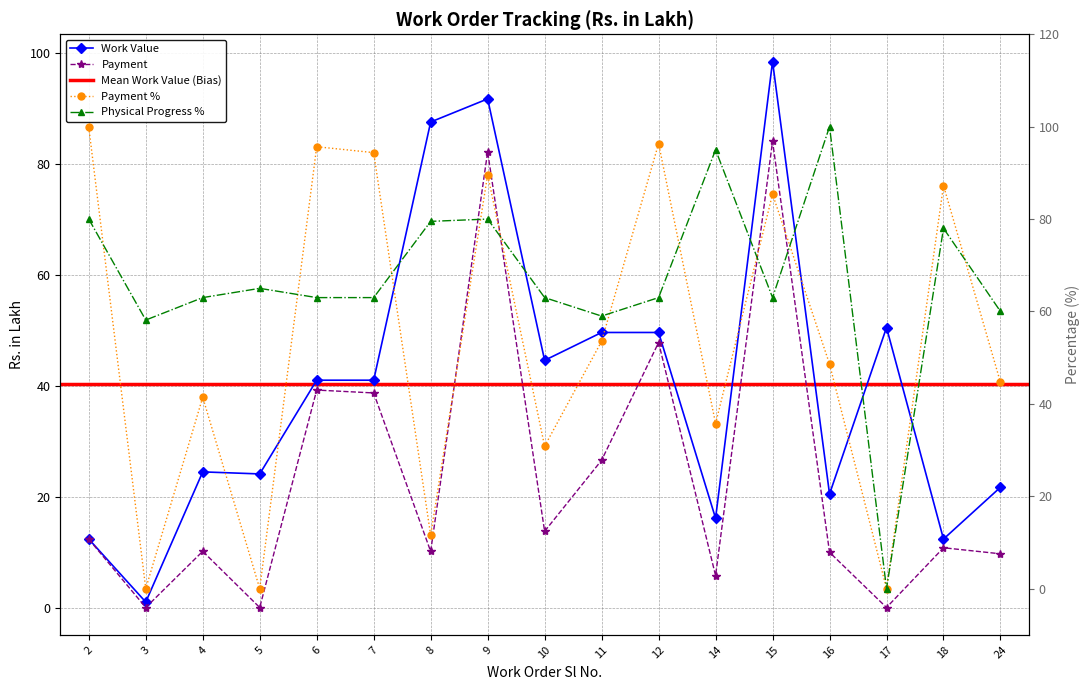

What is the difference between the highest and lowest values at 15?

35.5